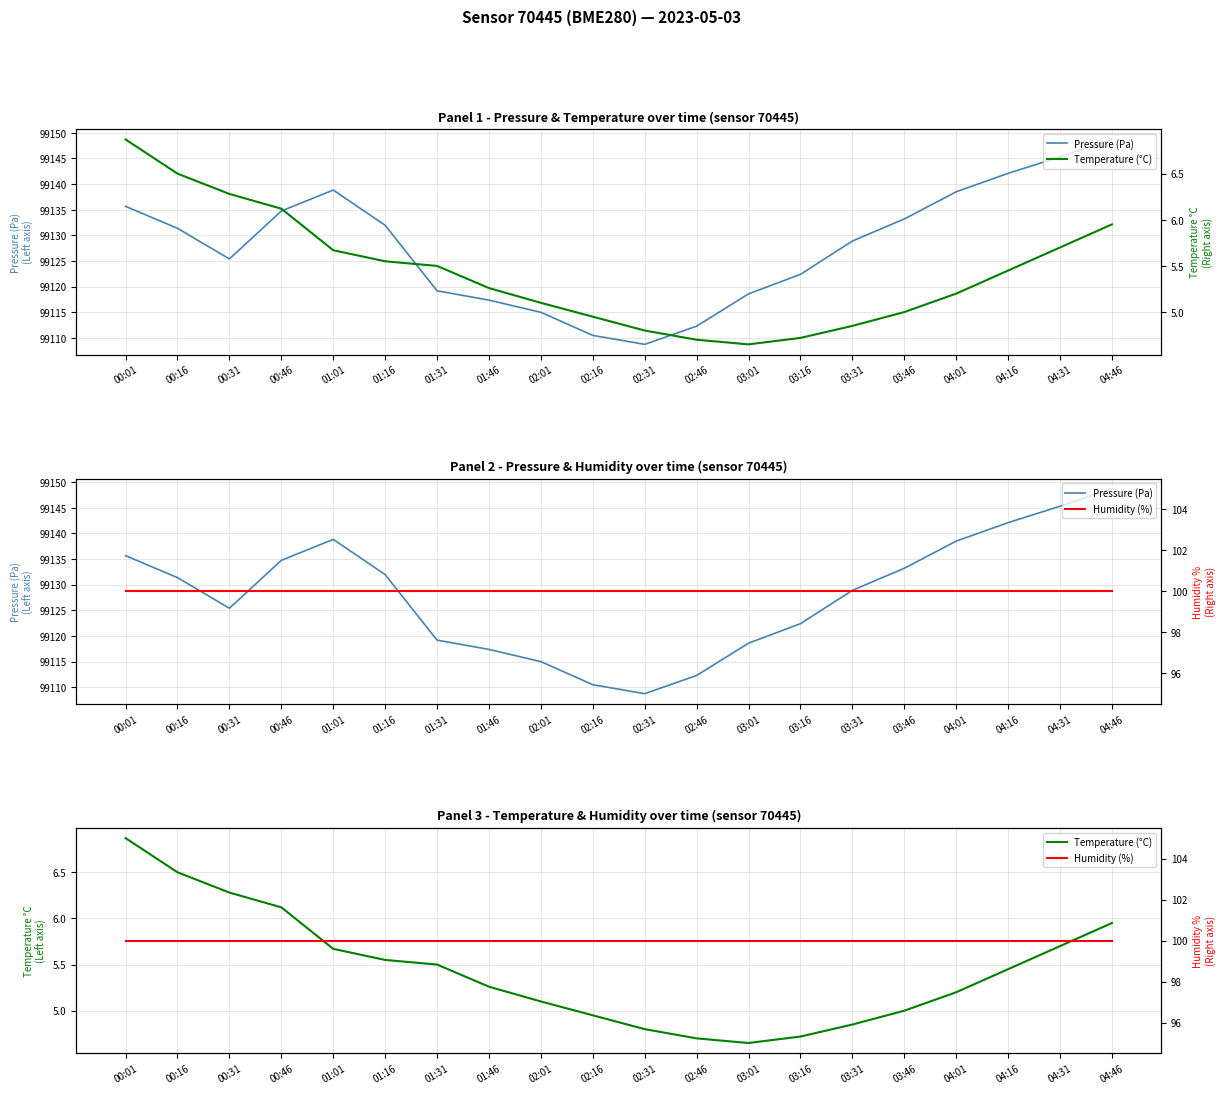

Does the chart display data point markers on the line(s)?

No